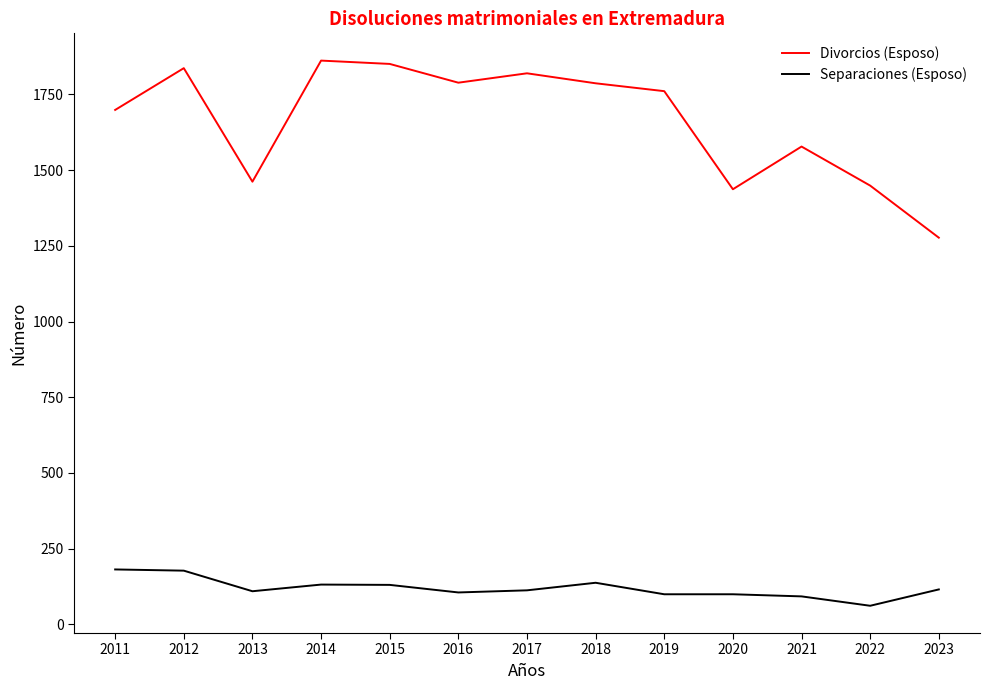

What is the highest value of the Separaciones (Esposo) series?

181